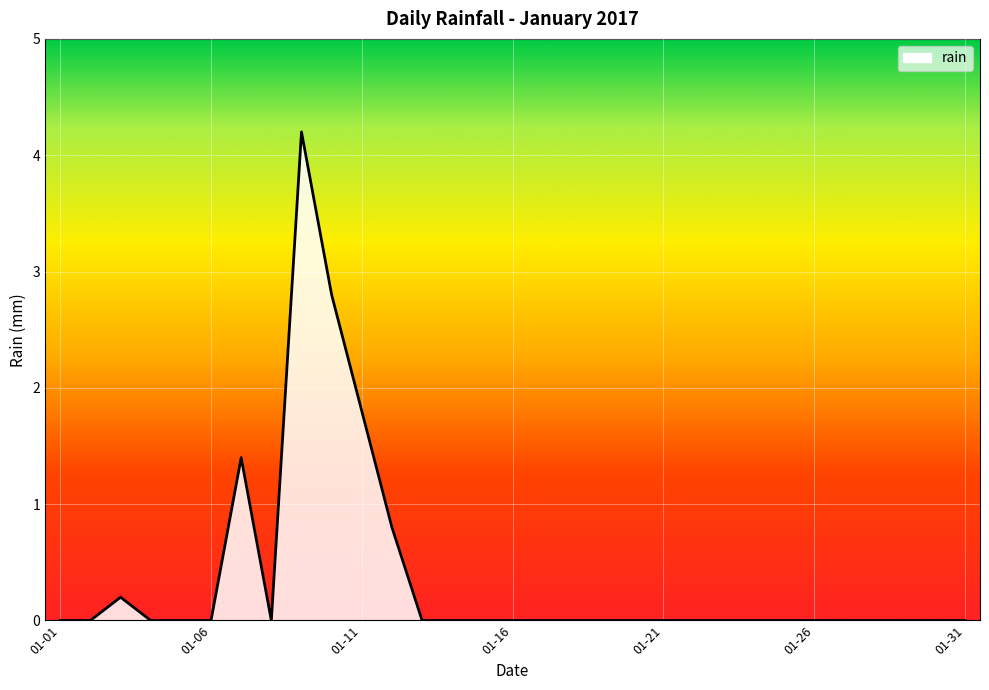

How many lines are shown in the chart?

1